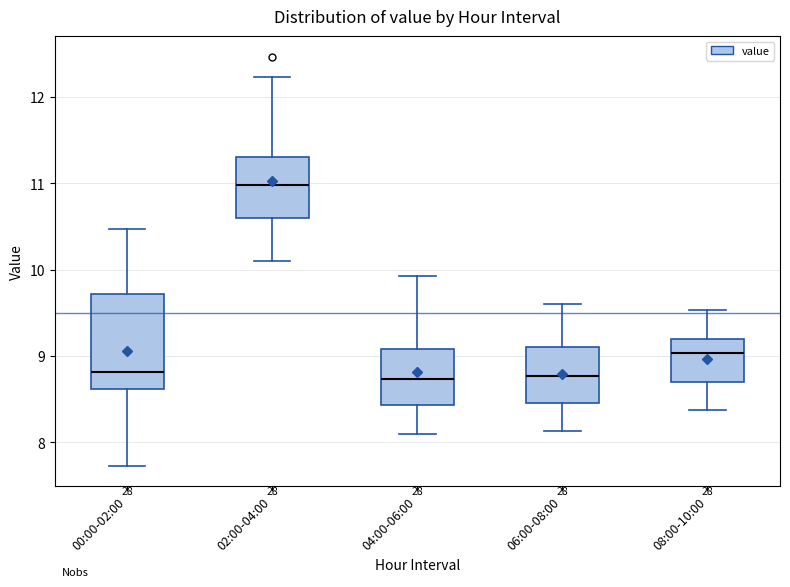

Where is the lower edge of the box for 02:00-04:00 on the y-axis? The values are not printed on the chart, so give them approximately, as read against the axis.

10.6